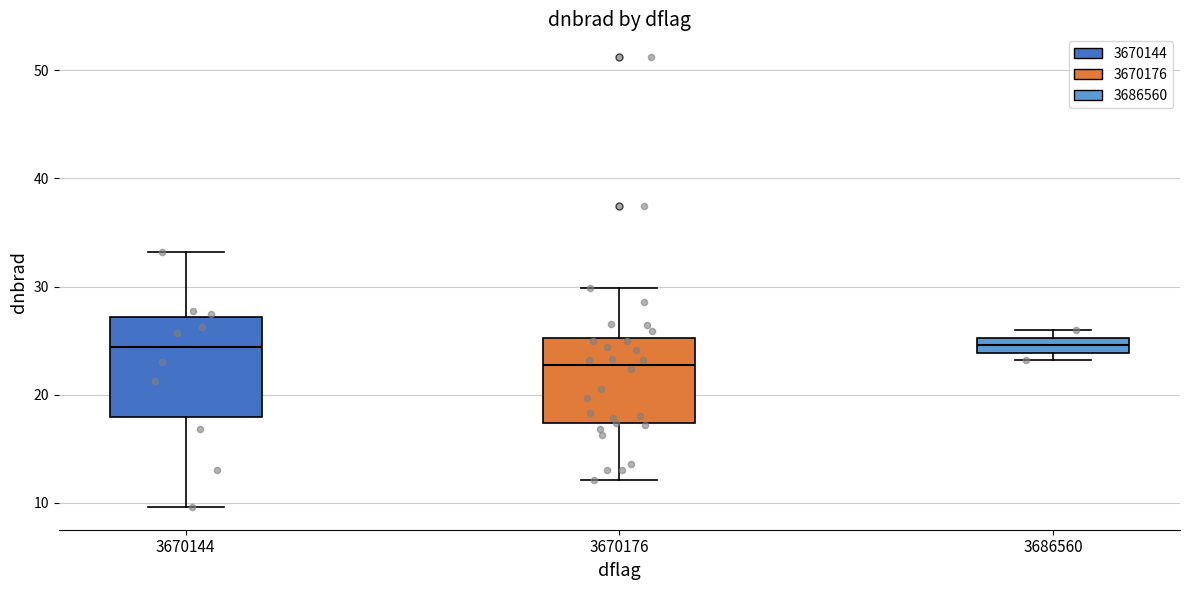

Where is the upper edge of the box at x = 3670144 on the y-axis? The values are not printed on the chart, so give them approximately, as read against the axis.

27